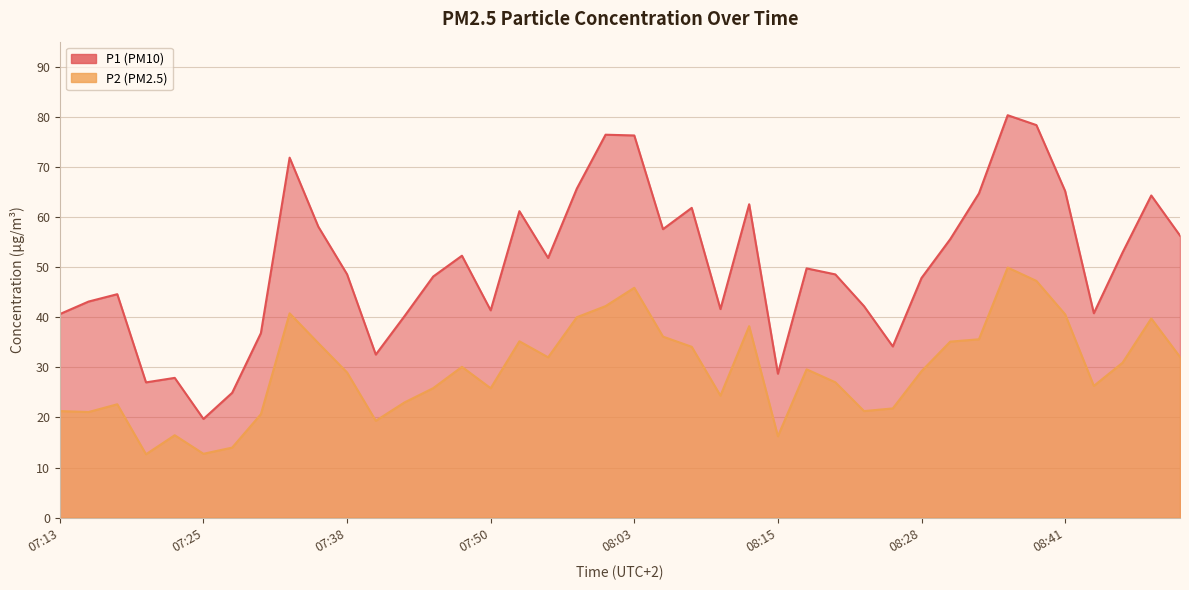

What is the sum of all P2 values?

1181.0